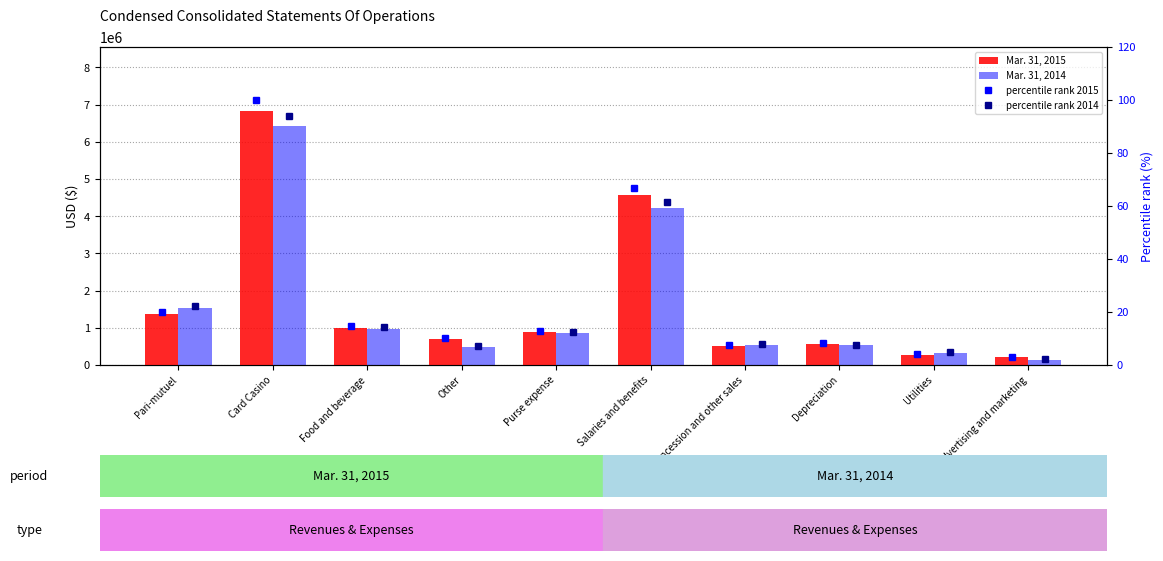

What is the label of the 5th bar from the left?

Purse expense